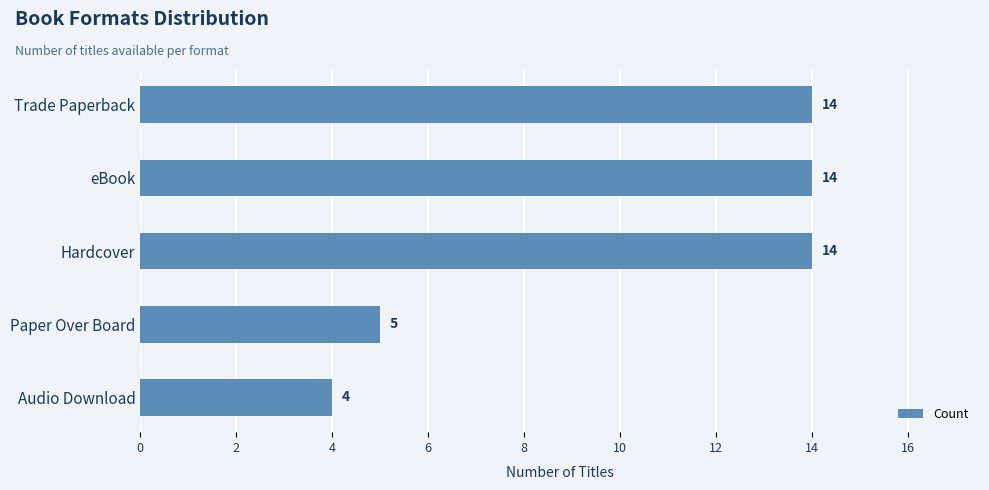

Which label corresponds to the smallest value in the chart?

Audio Download